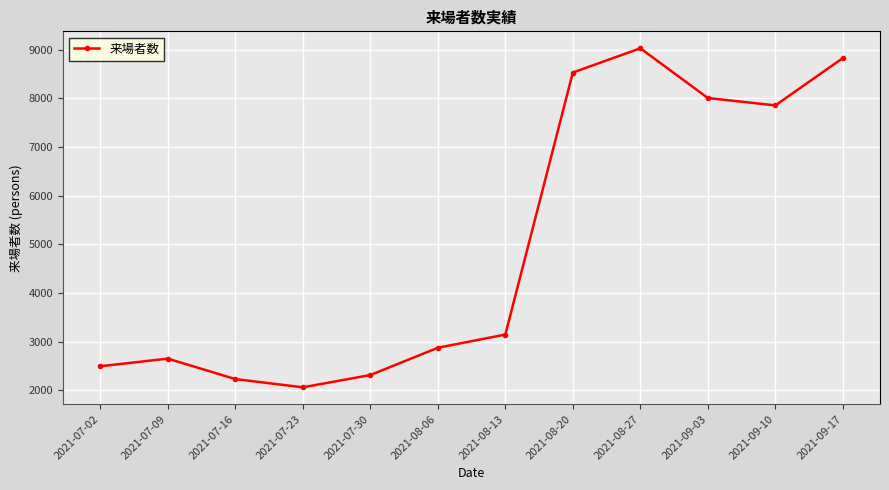

Reading left to right, what are all the values shown in this chart?

2021-07-02=2493	2021-07-09=2650	2021-07-16=2230	2021-07-23=2061	2021-07-30=2313	2021-08-06=2873	2021-08-13=3145	2021-08-20=8527	2021-08-27=9025	2021-09-03=8003	2021-09-10=7852	2021-09-17=8824